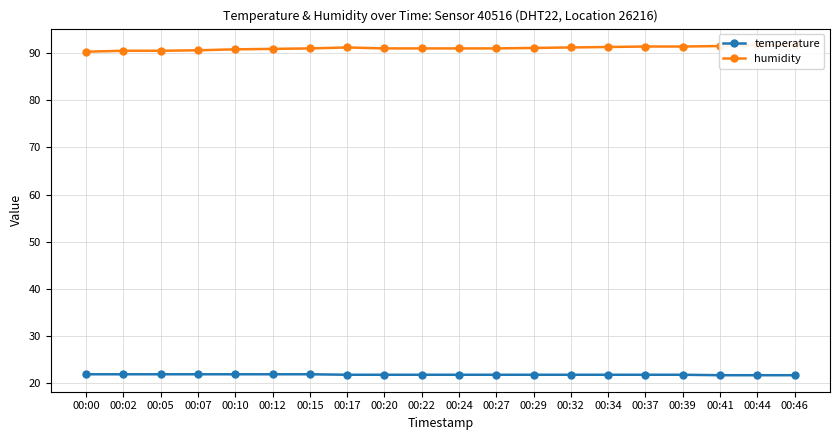

At which category does humidity reach its first local peak?

00:17